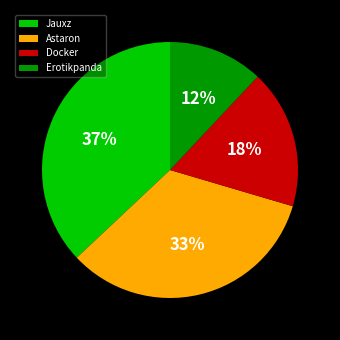

Combined, do Jauxz and Erotikpanda account for over 50%?

No